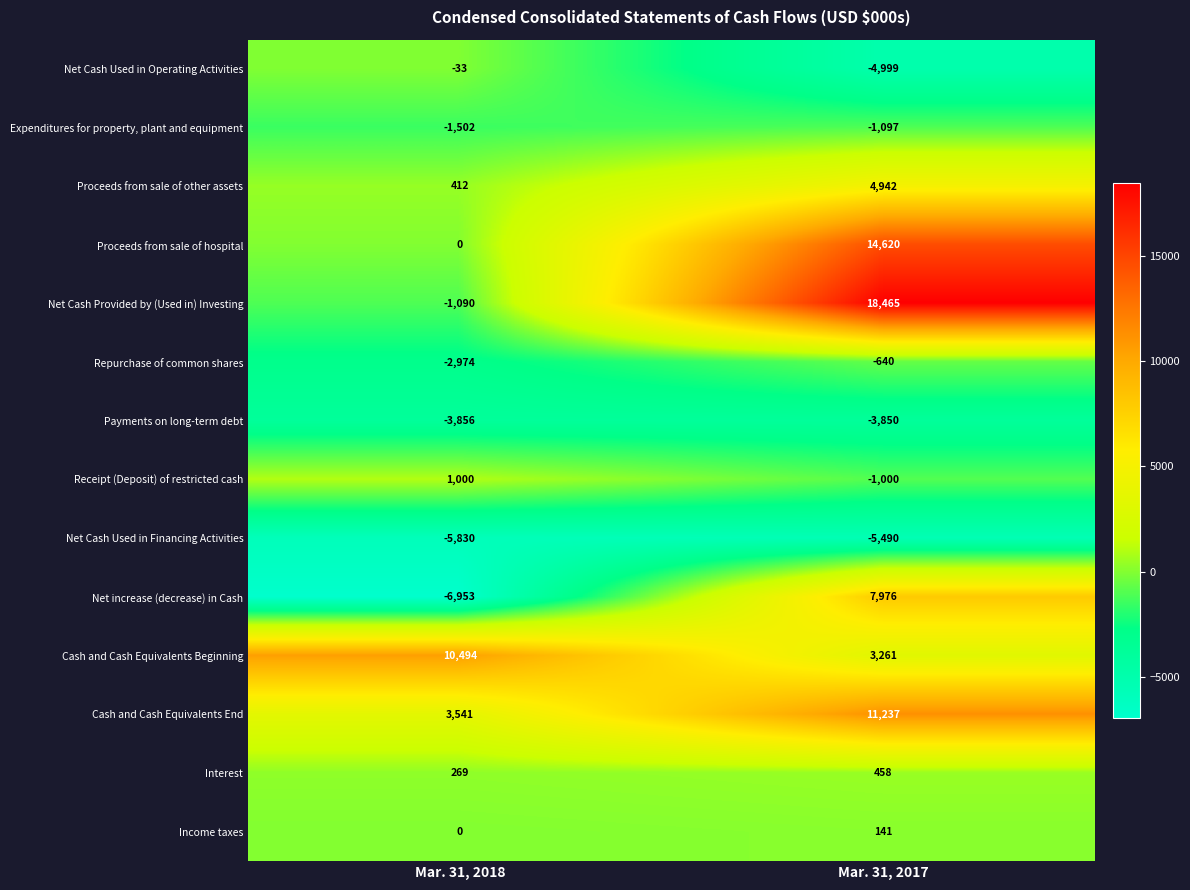

The Net Cash Used in Financing Activities series shows -7151 at Mar. 31, 2017. True or false?

False